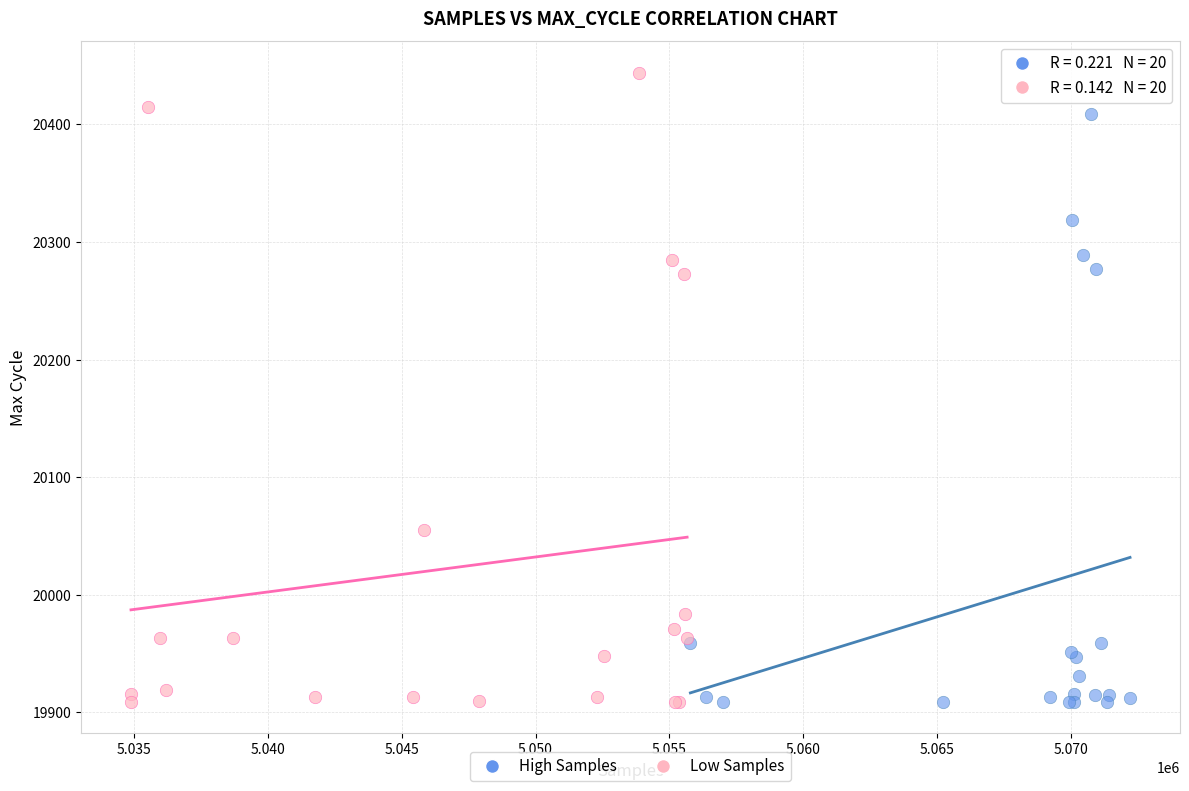

Which series reaches the maximum Y coordinate?

Low Samples